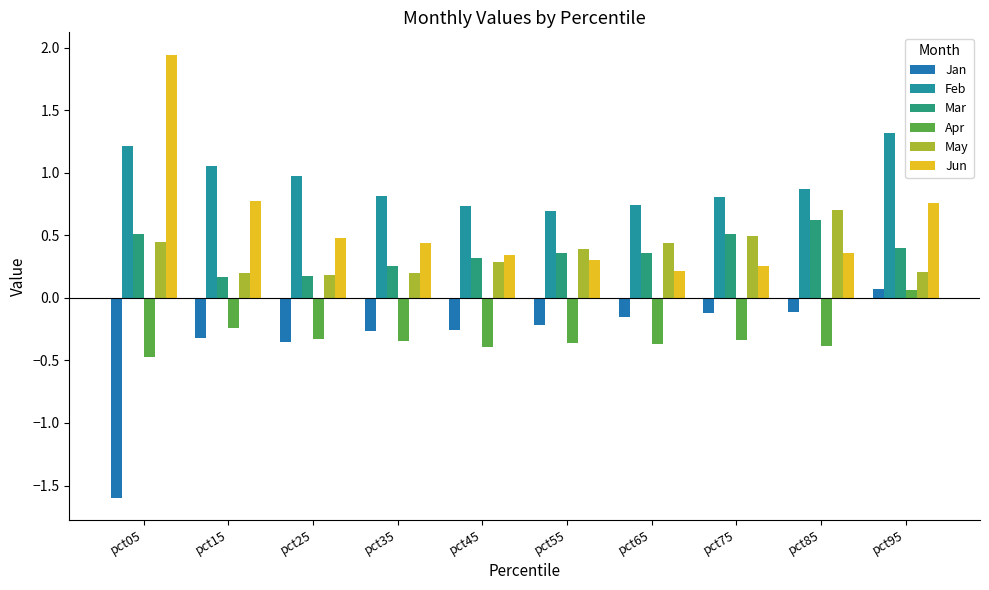

How many Apr values are between 0 and 1?

1